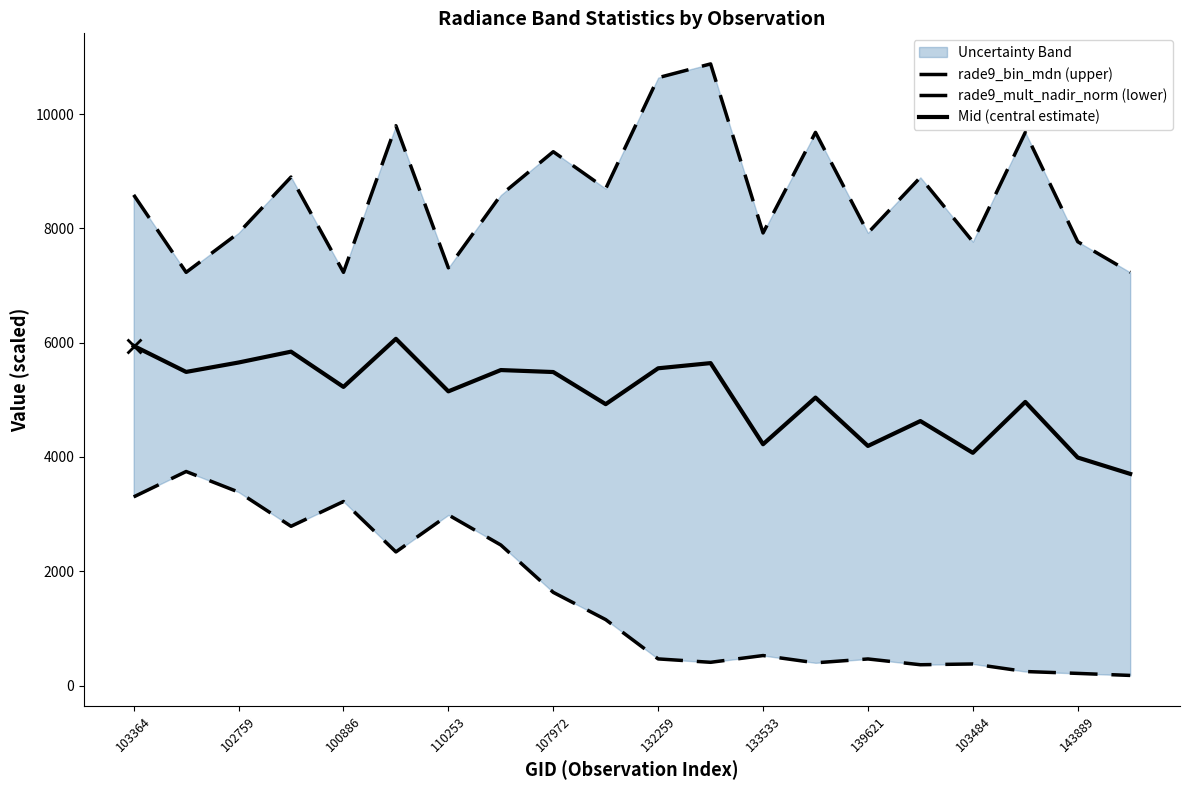

The Mid (central estimate) series shows 1749.7 at 139621. True or false?

False